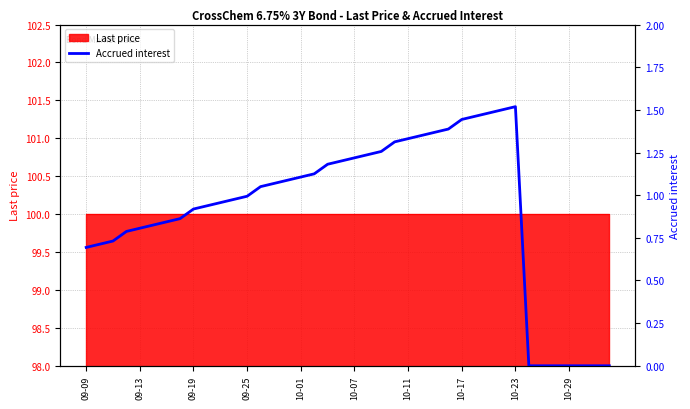

What is the label of the 4th point from the left?

09-25